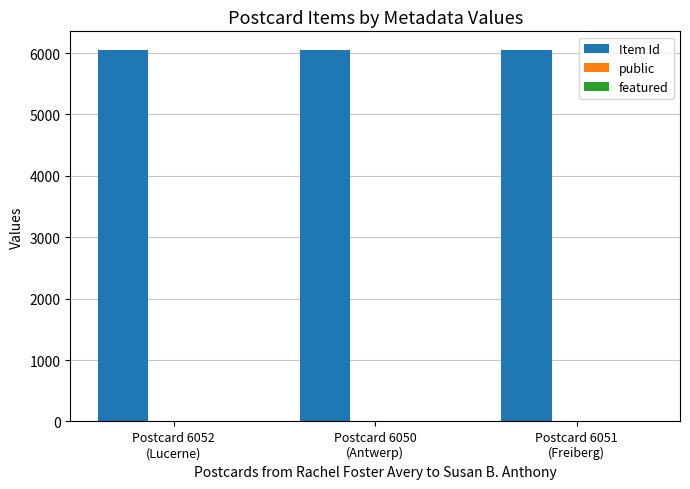

Which series has the largest total across all categories?

Item Id